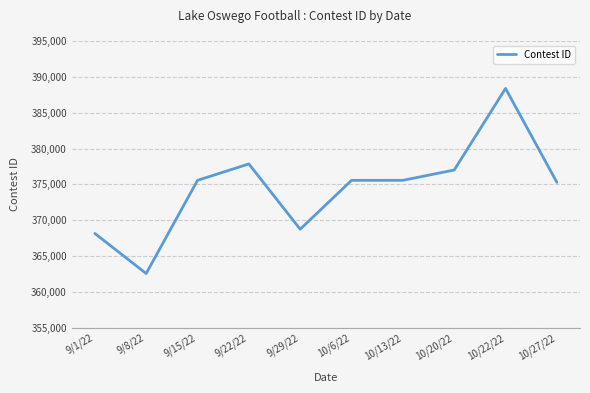

What is the ratio of the value at 9/8/22 to the value at 9/15/22?

1.0